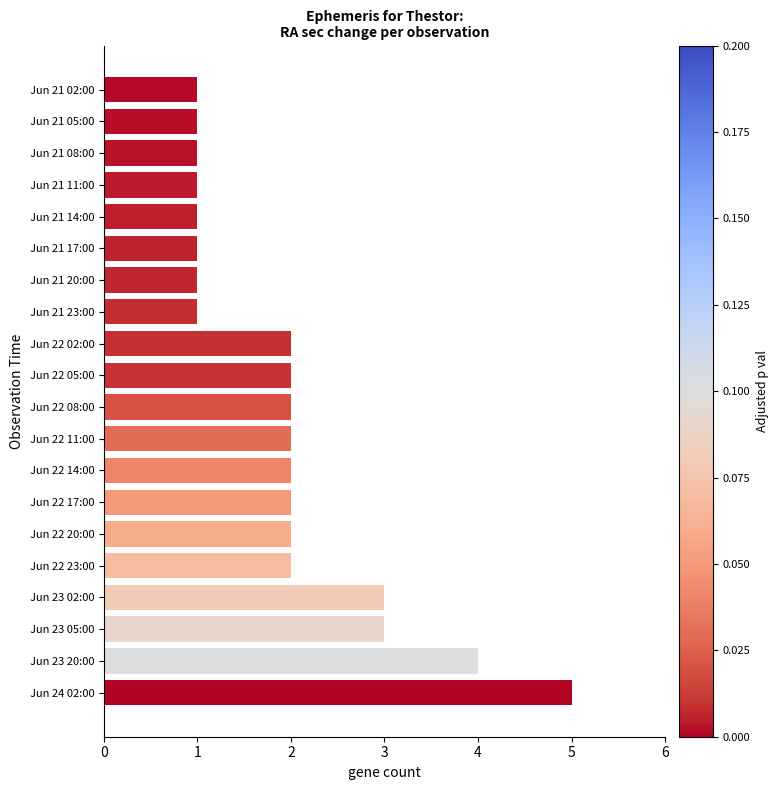

What position from the bottom is Jun 22 20:00?

6